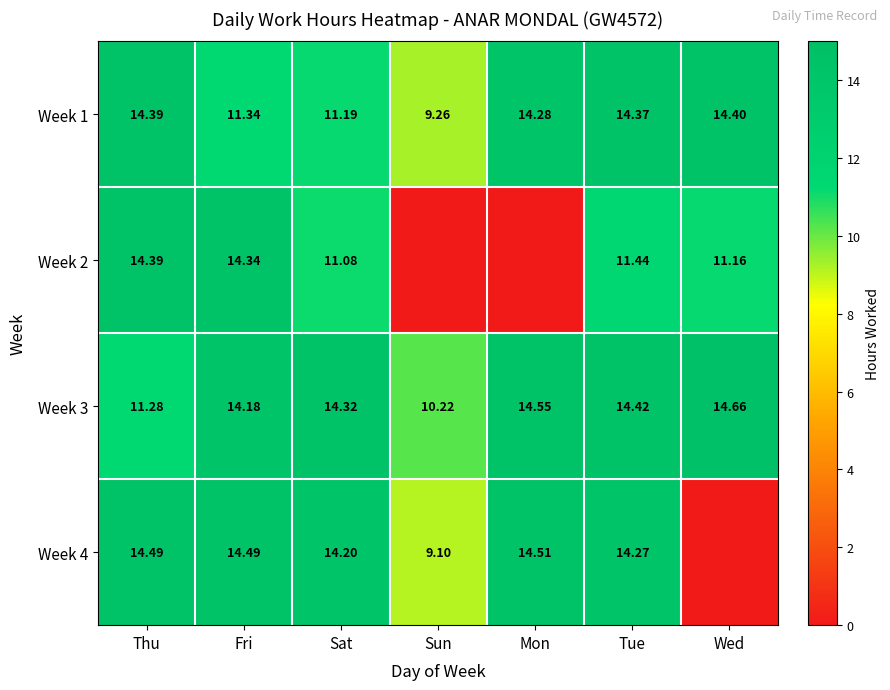

At which label does Week 1 first exceed 14?

Thu